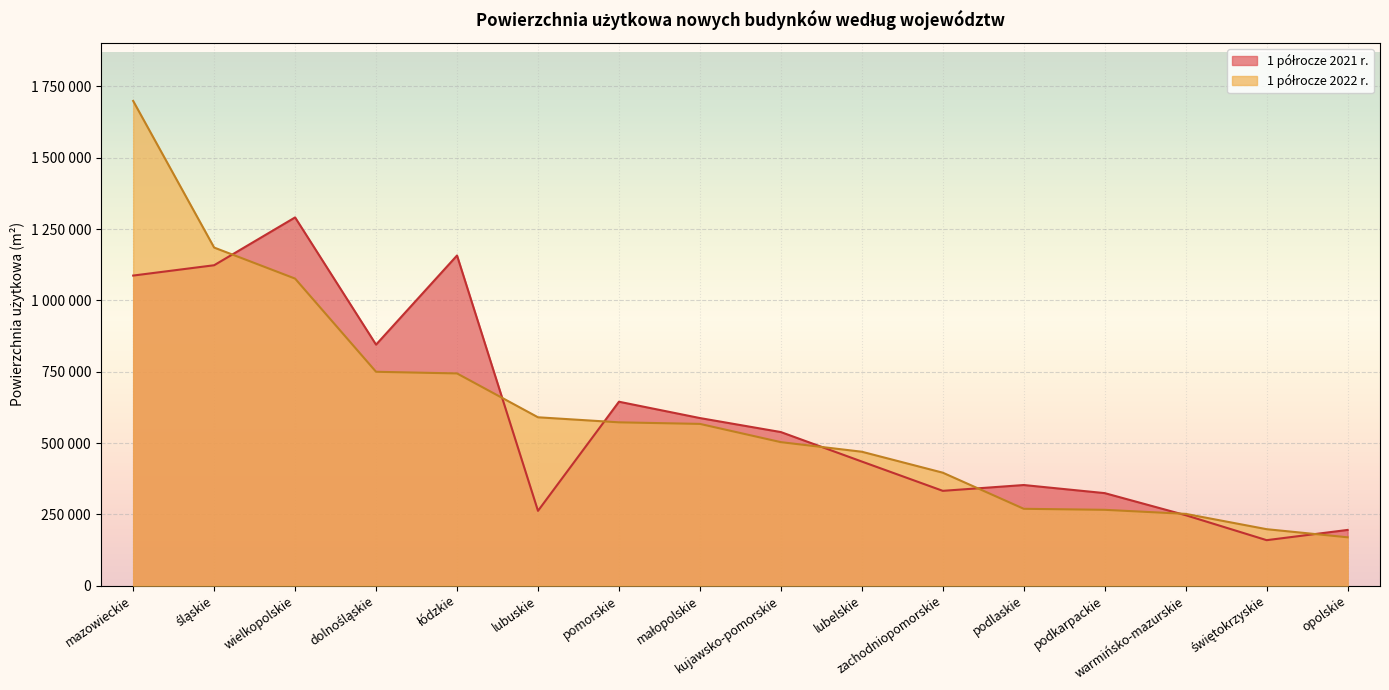

Reading left to right, extract all data points from this chart.

1 półrocze 2021 r.: 1087020	1123200	1290847	844812	1157379	262171	644741	587455	538356	435019	332327	352705	324312	246921	159398	195294
1 półrocze 2022 r.: 1699176	1185210	1076374	749681	743909	590209	572489	566993	503038	469420	395959	269378	265814	251567	197889	169436